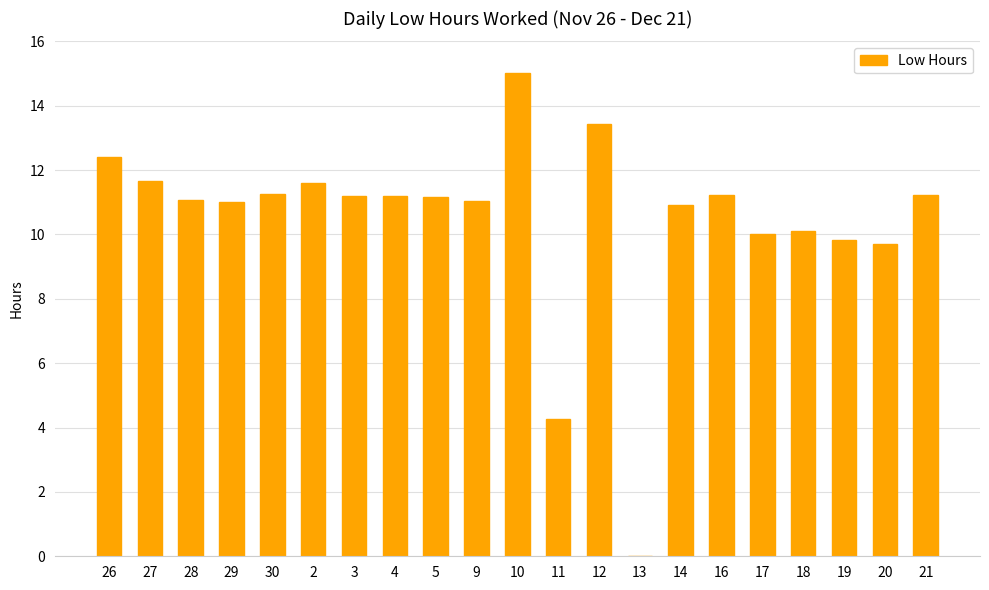

Which category has the highest value across all series?

10